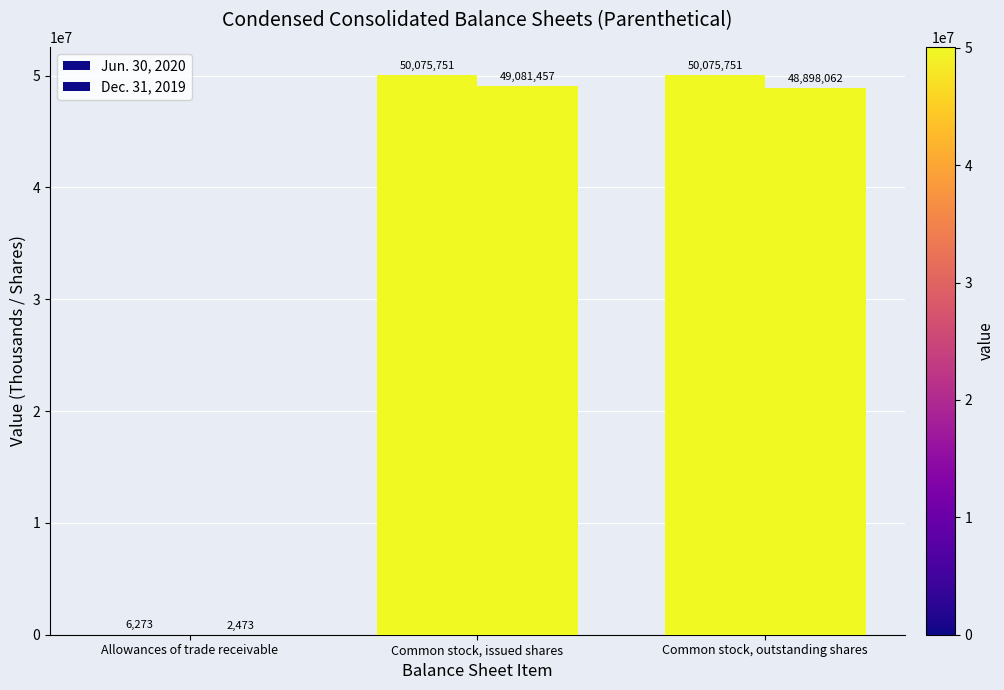

Read the Jun. 30, 2020 value at Common stock, issued shares, to the nearest 100.

50075800